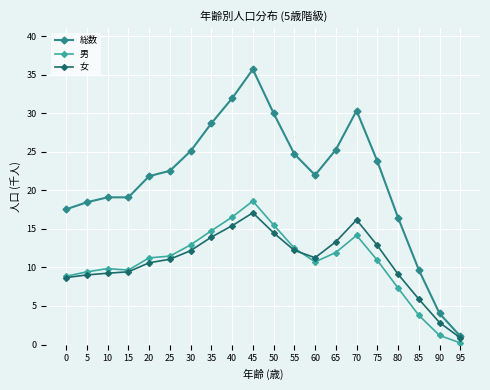

What is the difference between the highest and lowest values at 15?

9.7